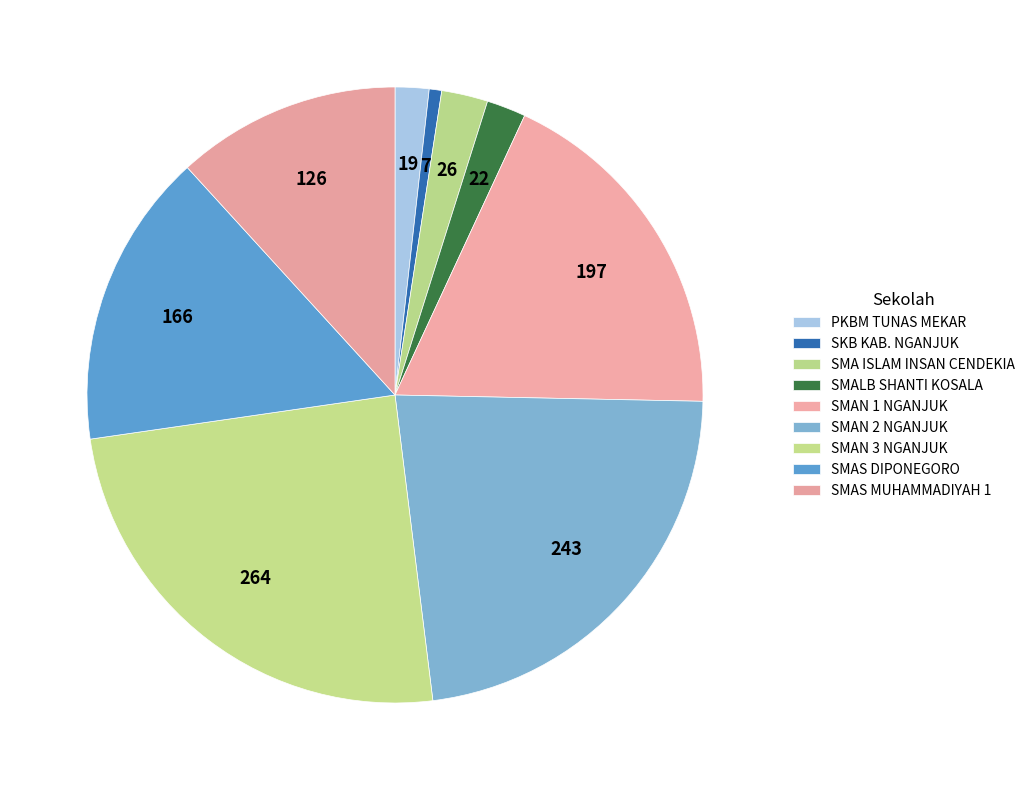

To the nearest percent, what is the average slice percentage?

11%